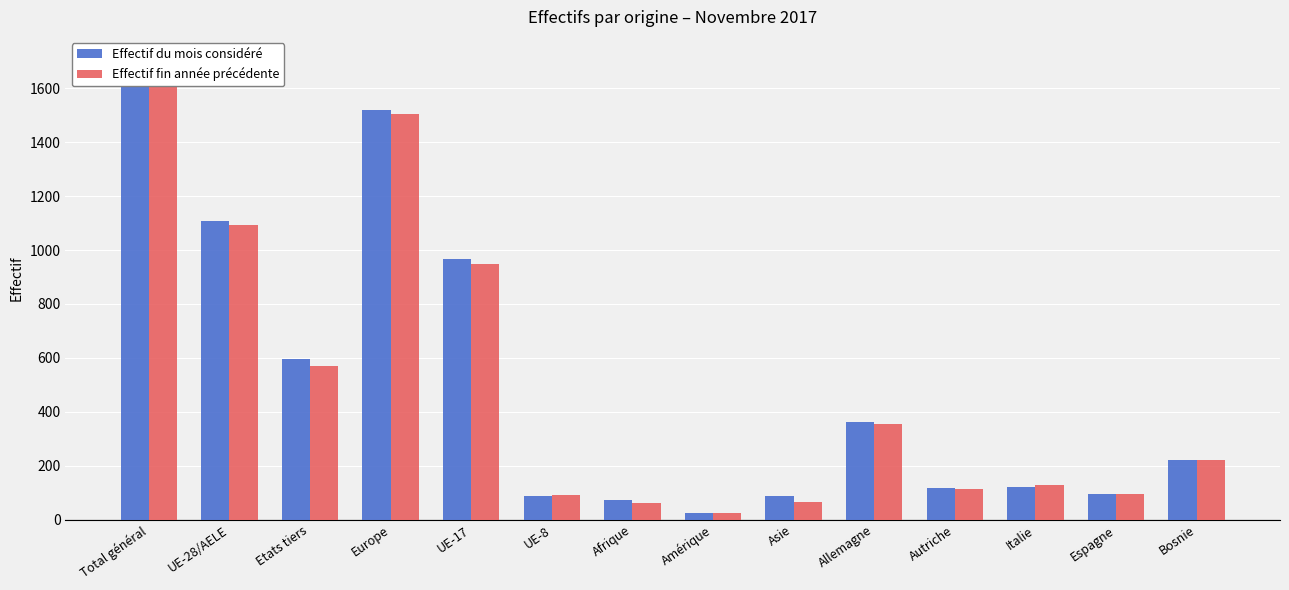

List the labels in order of Effectif fin année précédente value, smallest first.

Amérique, Afrique, Asie, UE-8, Espagne, Autriche, Italie, Bosnie, Allemagne, Etats tiers, UE-17, UE-28/AELE, Europe, Total général